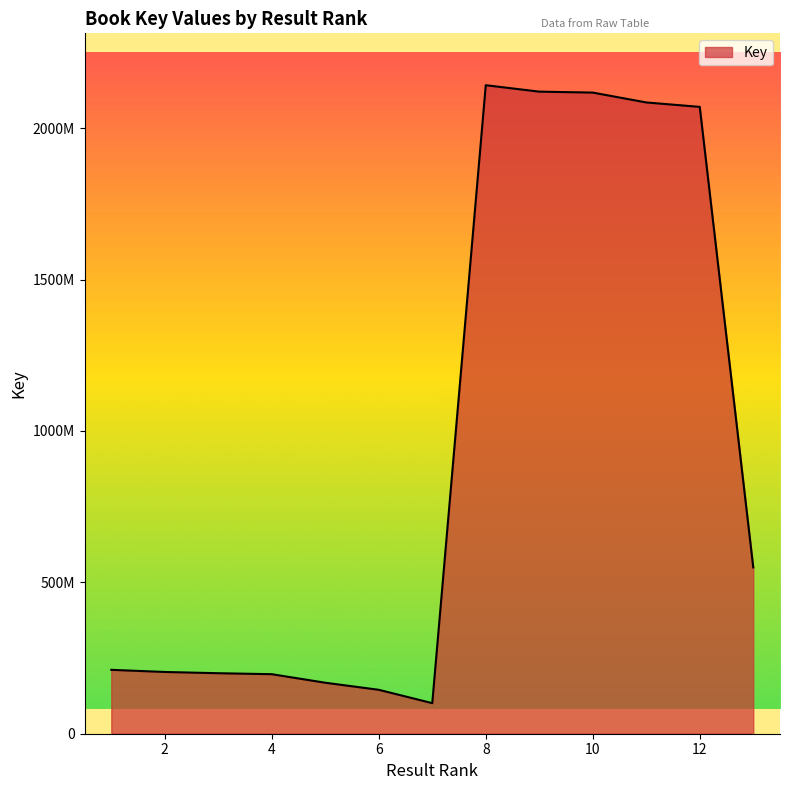

Does the chart display data point markers on the line(s)?

No